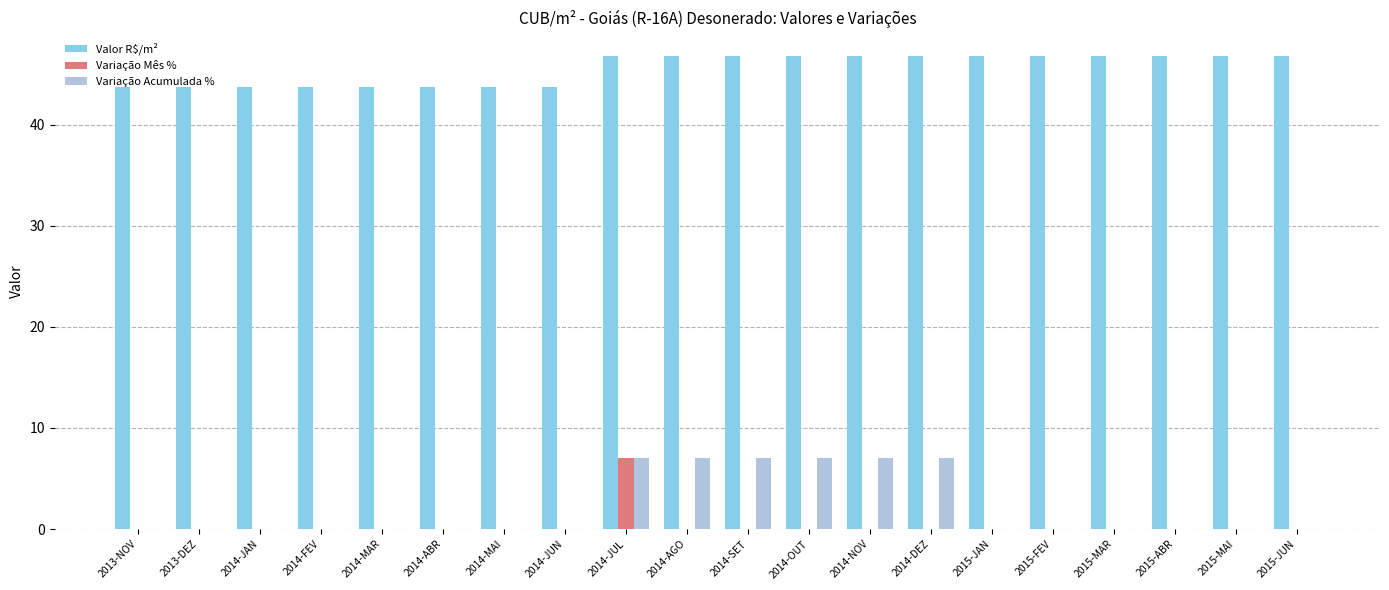

What is the sum of all Variação Mês % values?

7.0